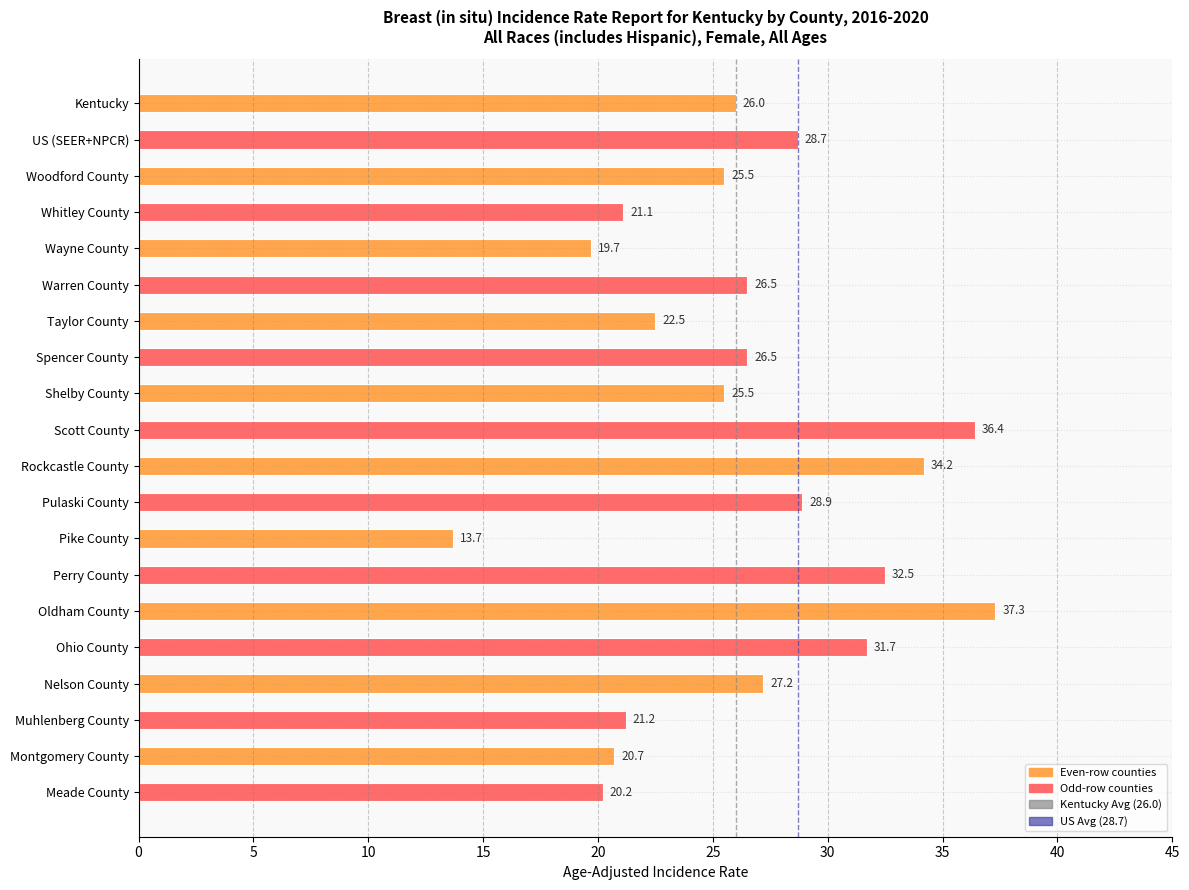

How many data points are less than 26?

9